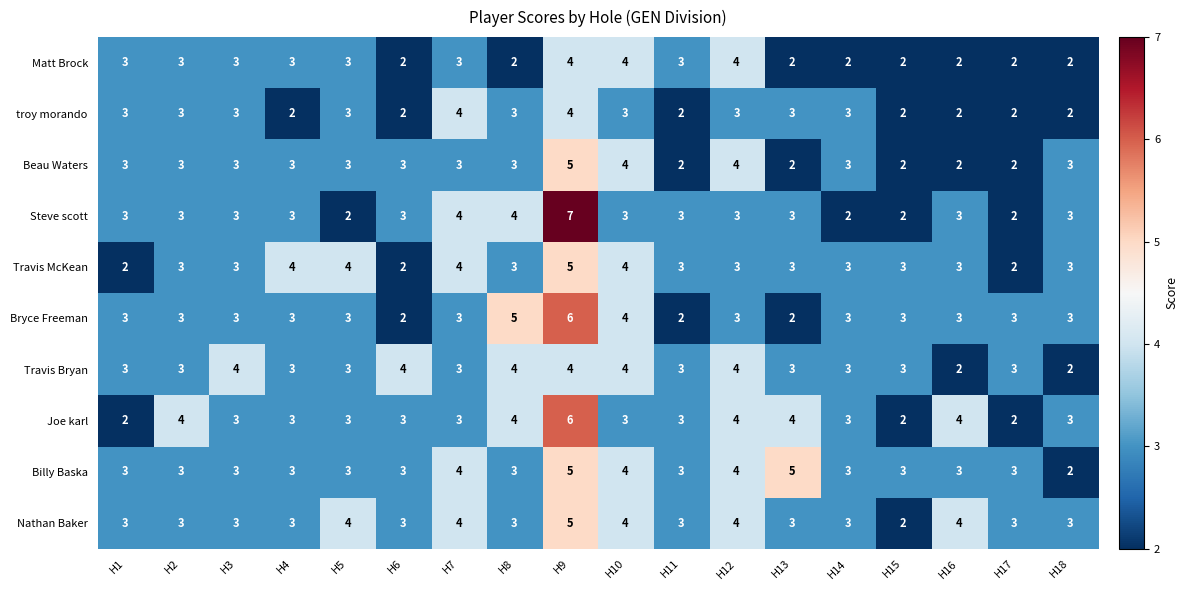

What is the average value of the Travis McKean series?

3